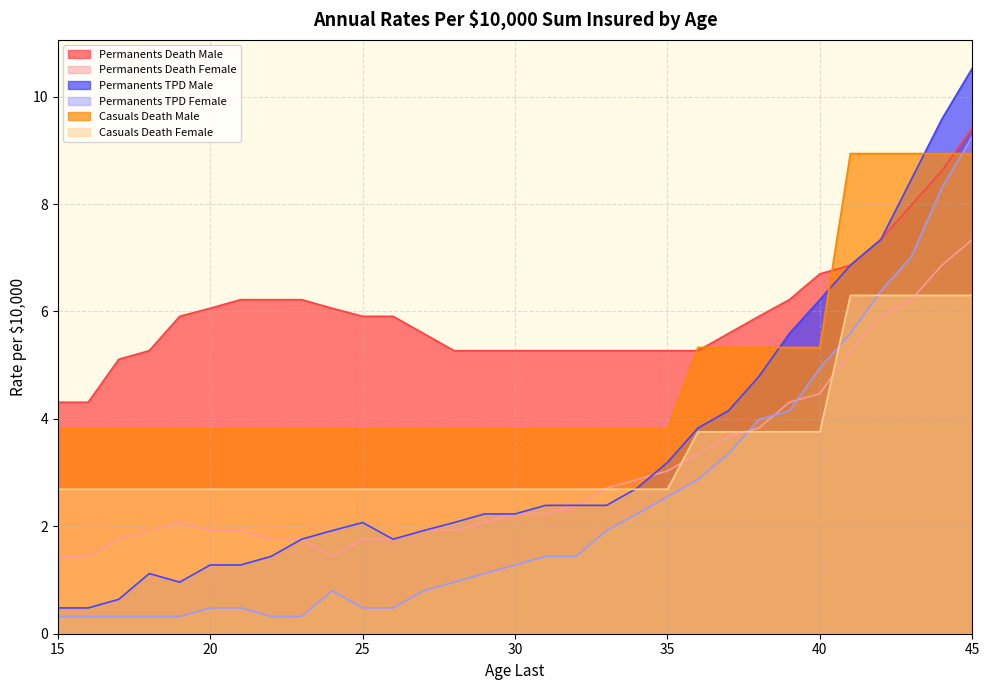

Is the value of Permanents TPD Female at 17 greater than the value of Permanents Death Female at 24?

No